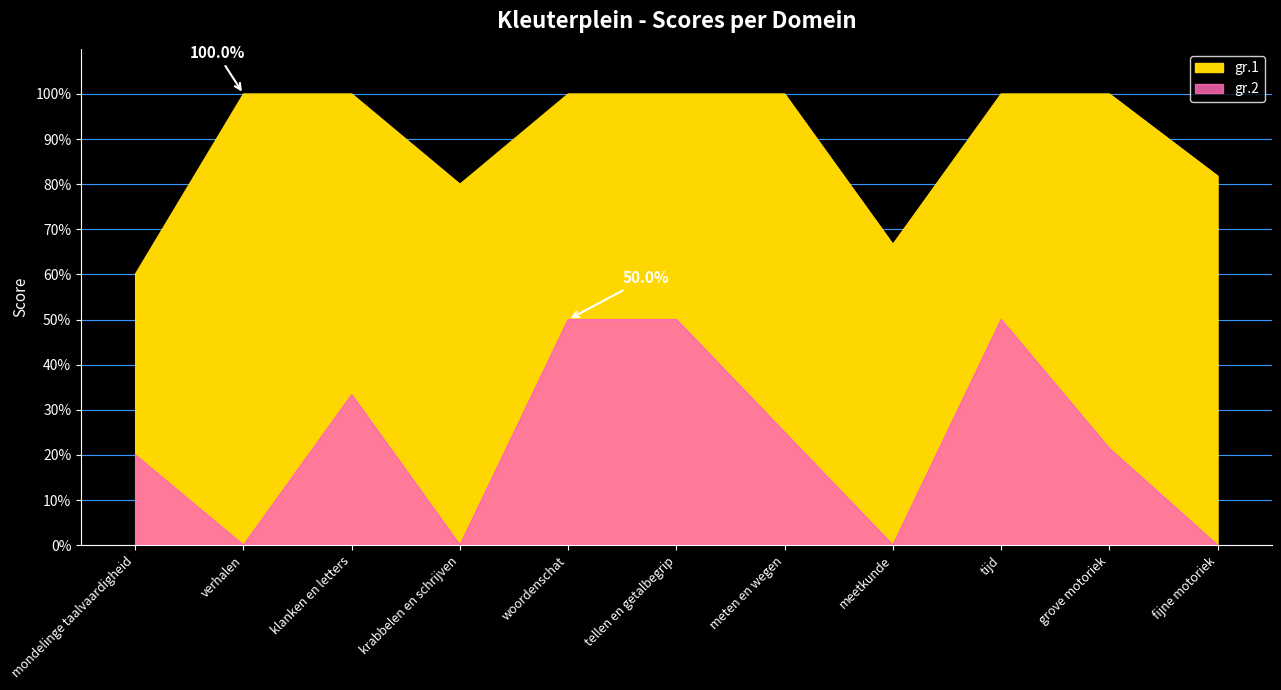

What is the total value across all series at woordenschat?

1.5